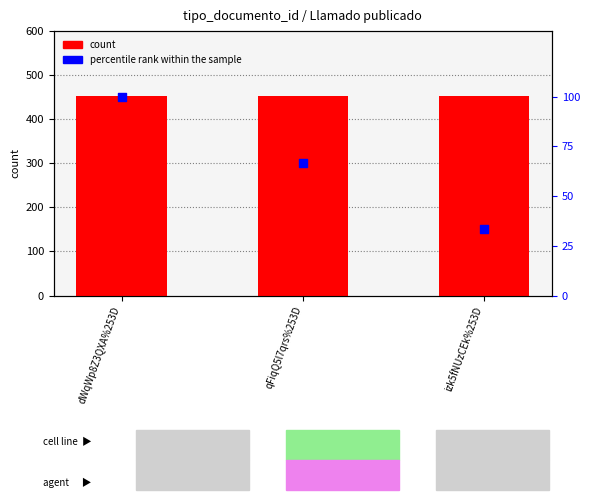

What is the total value across all series at izk5fNUzCEk%253D?

485.3